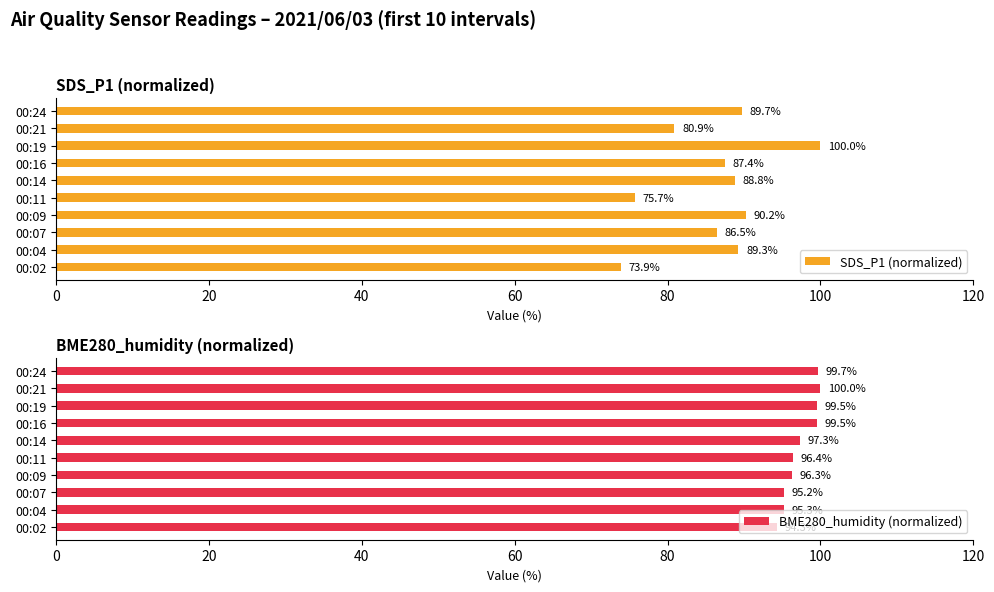

At which label is SDS_P1 (normalized) closest to 86?

00:07